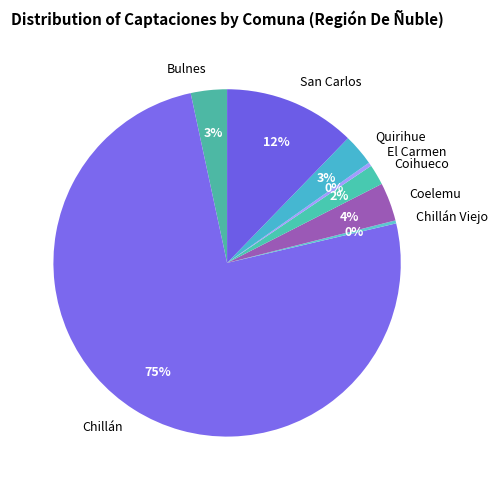

True or false: San Carlos accounts for 3% of the total.

False